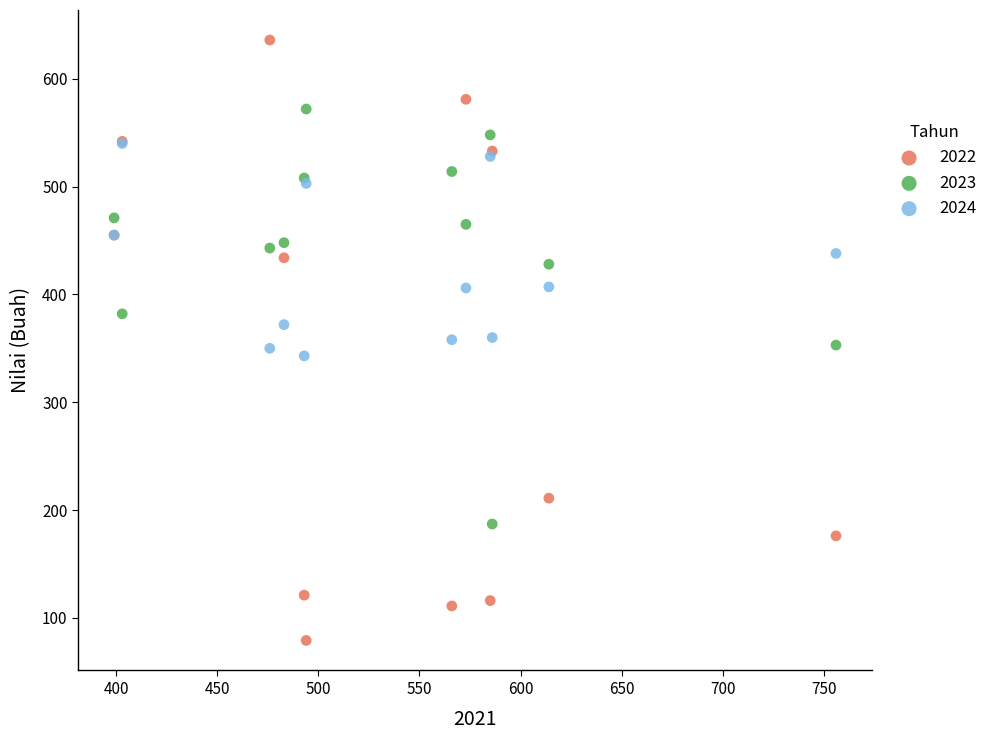

What are all the series names shown in the legend?

2022, 2023, 2024